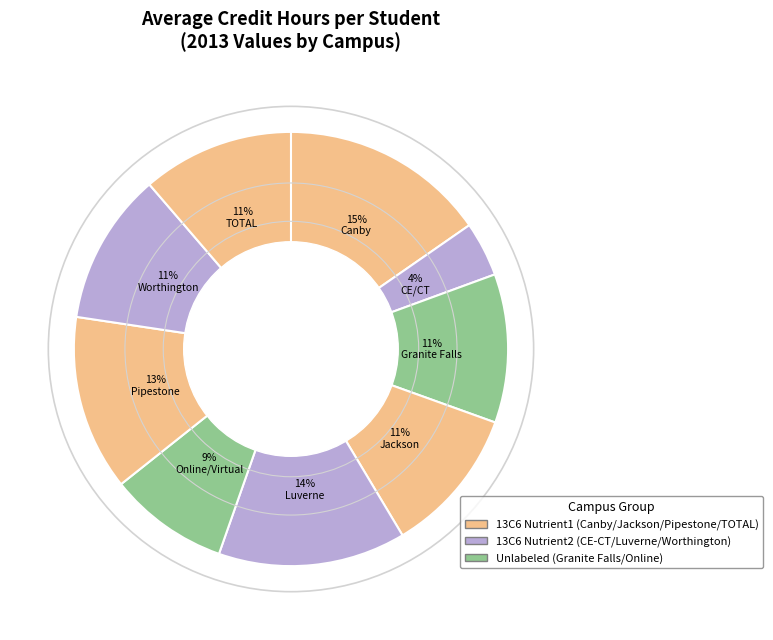

How many slices are in this pie chart?

9